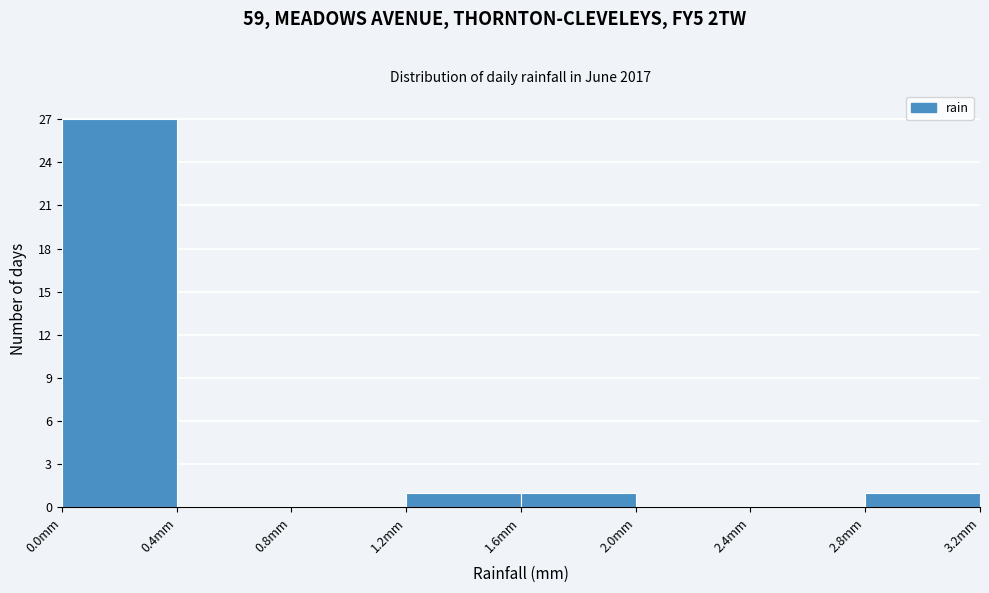

Reading left to right, transcribe this chart: for each bar, give the range it covers on the x-axis and its height. The values are not printed on the chart, so give them approximately, as read against the axis.

0.0 to 0.4: 27
0.4 to 0.8: 0
0.8 to 1.2: 0
1.2 to 1.6: 1
1.6 to 2.0: 1
2.0 to 2.4: 0
2.4 to 2.8: 0
2.8 to 3.2: 1